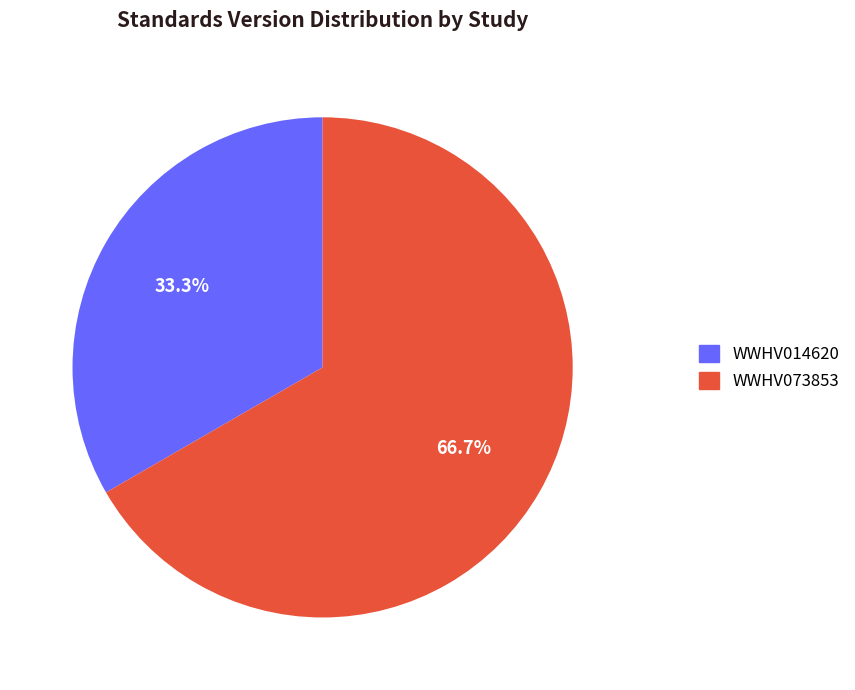

What is the ratio of the value at WWHV014620 to the value at WWHV073853?

0.5